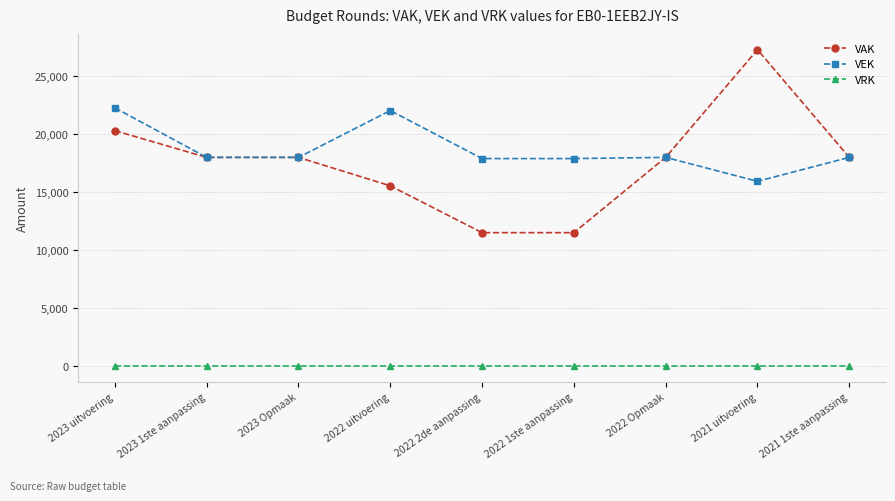

Rank the series at 2023 uitvoering from highest to lowest value.

VEK, VAK, VRK